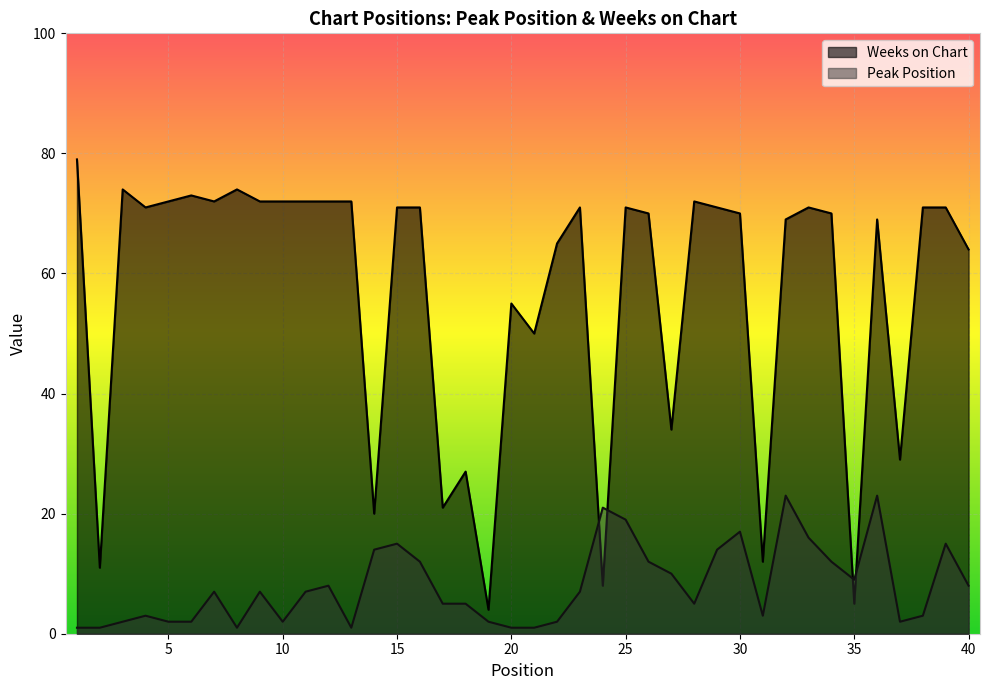

How many lines are shown in the chart?

2